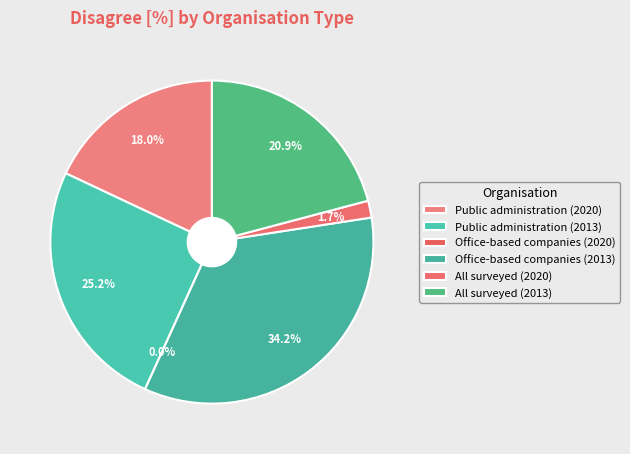

The All surveyed (2013) slice represents 27% of the pie. True or false?

False